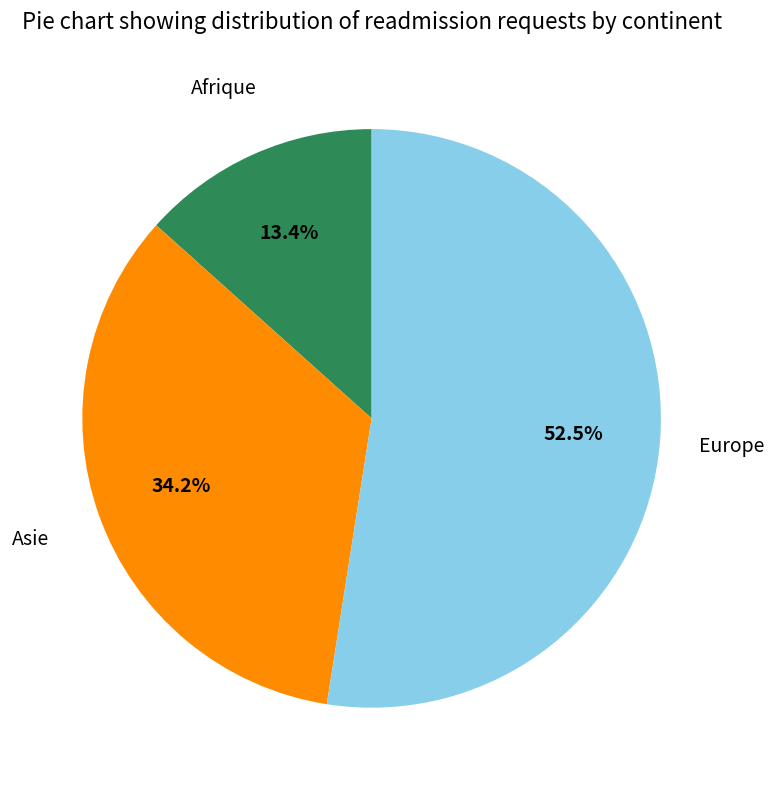

Is there any slice that represents more than half of the pie?

Yes